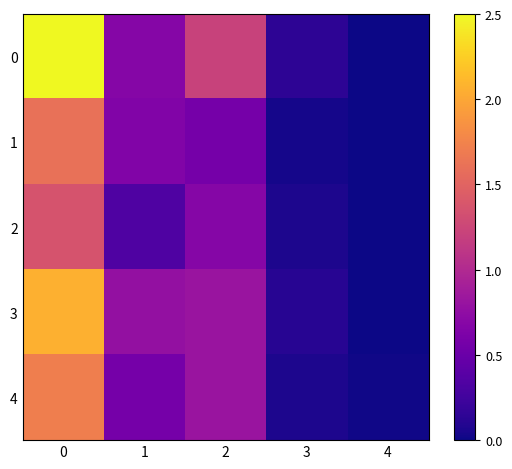

List the series in order of their overall mean, lowest first.

2, 1, 4, 3, 0